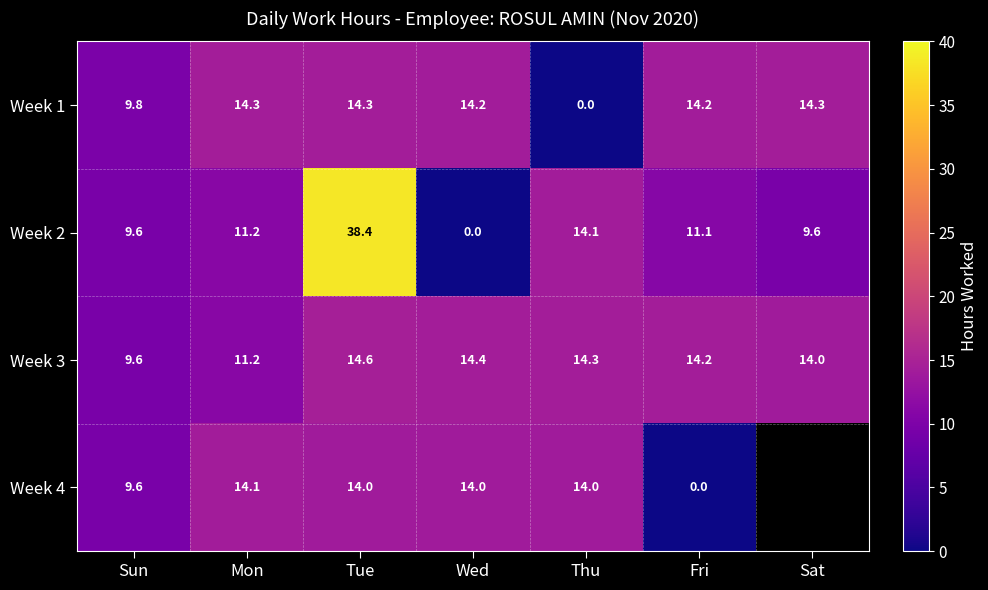

At how many categories does at least one series exceed 12?

6